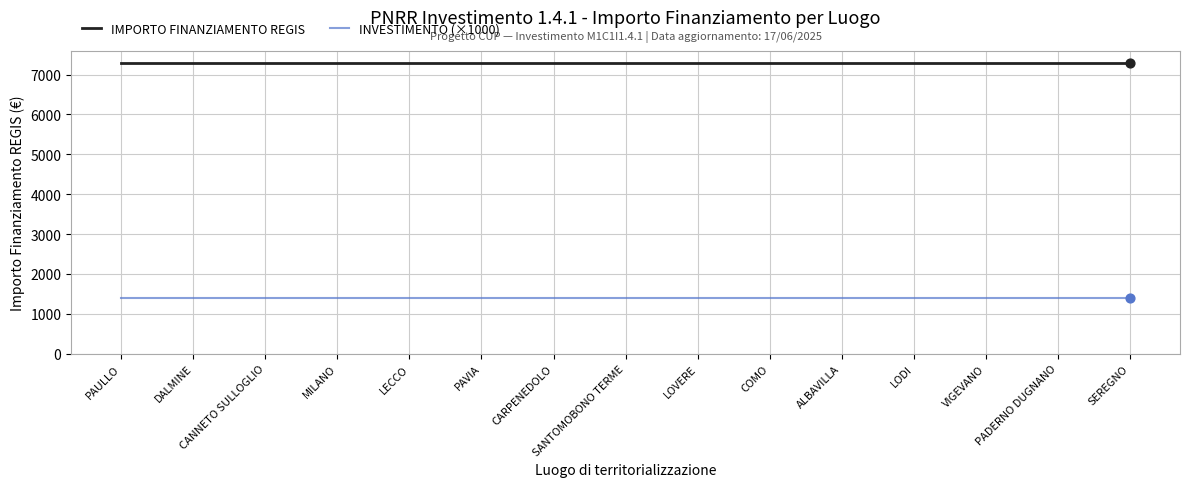

What are all the series names shown in the legend?

IMPORTO FINANZIAMENTO REGIS, INVESTIMENTO (×1000)